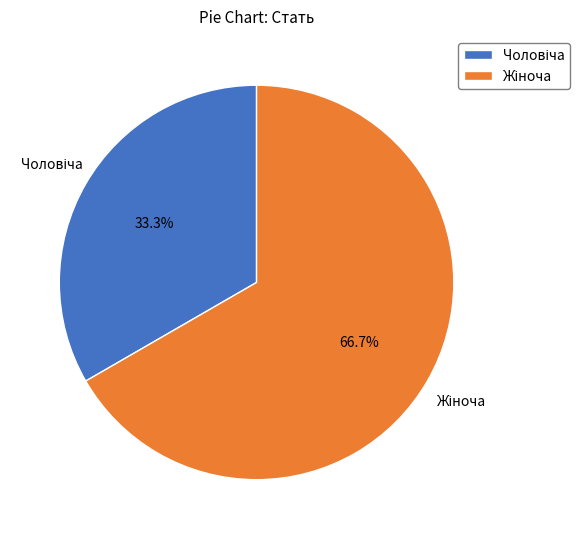

Does any single category account for the majority?

Yes